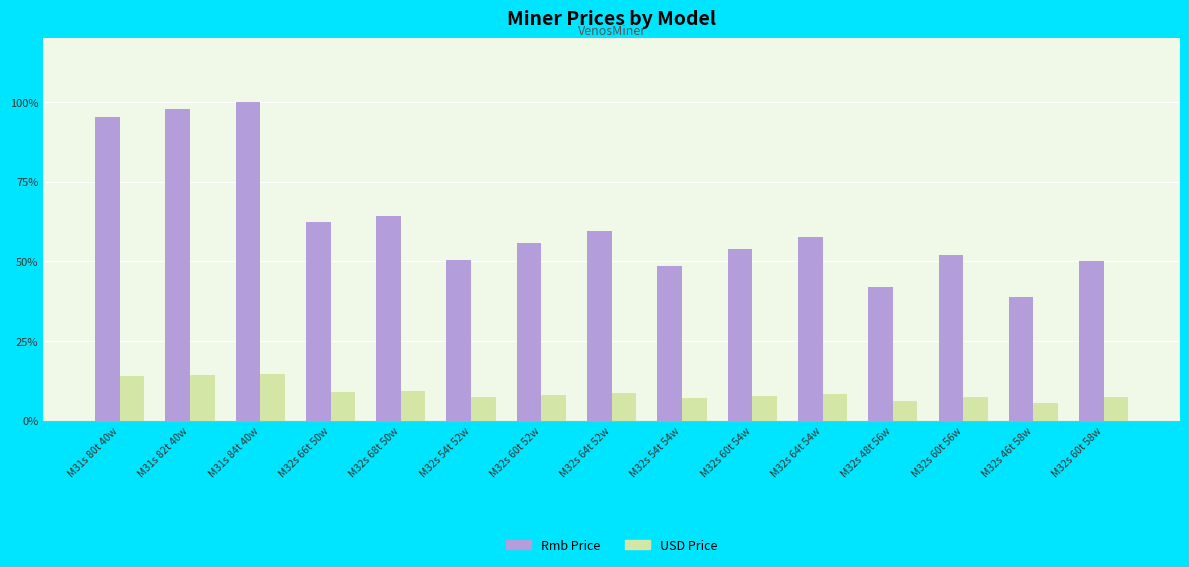

What are all the series names shown in the legend?

Rmb Price, USD Price